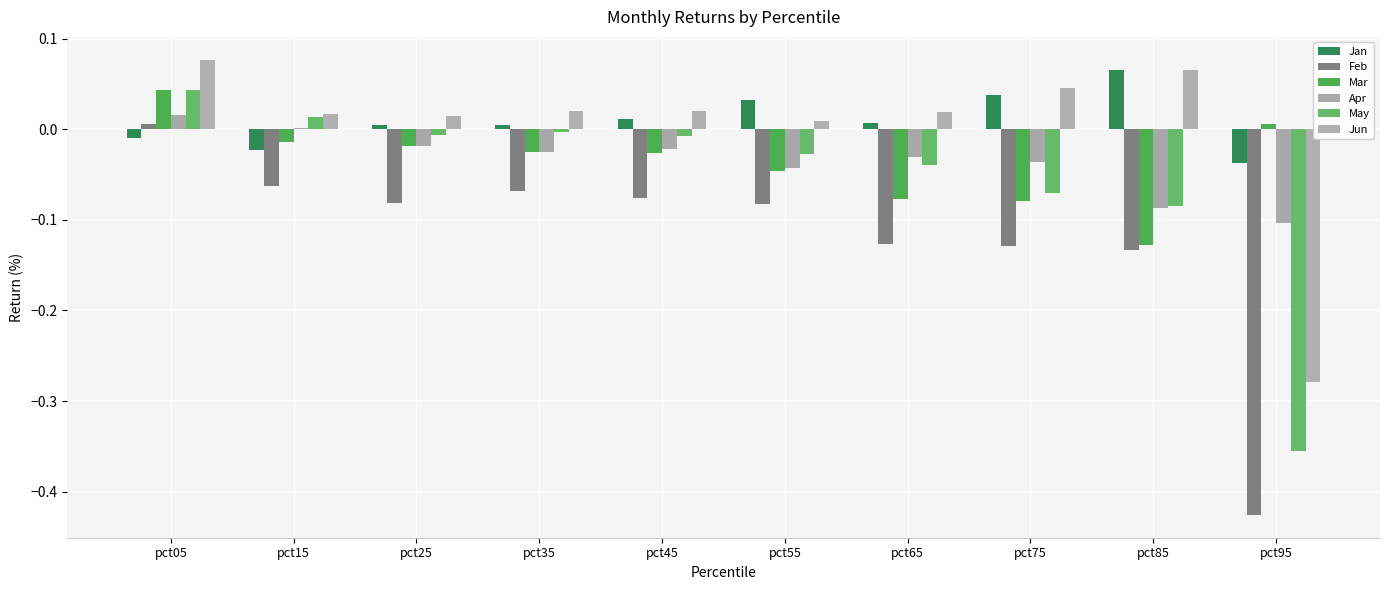

Reading left to right, transcribe all the data shown in this chart.

Jan: pct05=-0.0	pct15=-0.0	pct25=0.0	pct35=0.0	pct45=0.0	pct55=0.0	pct65=0.0	pct75=0.0	pct85=0.1	pct95=-0.0
Feb: pct05=0.0	pct15=-0.1	pct25=-0.1	pct35=-0.1	pct45=-0.1	pct55=-0.1	pct65=-0.1	pct75=-0.1	pct85=-0.1	pct95=-0.4
Mar: pct05=0.0	pct15=-0.0	pct25=-0.0	pct35=-0.0	pct45=-0.0	pct55=-0.0	pct65=-0.1	pct75=-0.1	pct85=-0.1	pct95=0.0
Apr: pct05=0.0	pct15=0.0	pct25=-0.0	pct35=-0.0	pct45=-0.0	pct55=-0.0	pct65=-0.0	pct75=-0.0	pct85=-0.1	pct95=-0.1
May: pct05=0.0	pct15=0.0	pct25=-0.0	pct35=-0.0	pct45=-0.0	pct55=-0.0	pct65=-0.0	pct75=-0.1	pct85=-0.1	pct95=-0.4
Jun: pct05=0.1	pct15=0.0	pct25=0.0	pct35=0.0	pct45=0.0	pct55=0.0	pct65=0.0	pct75=0.0	pct85=0.1	pct95=-0.3